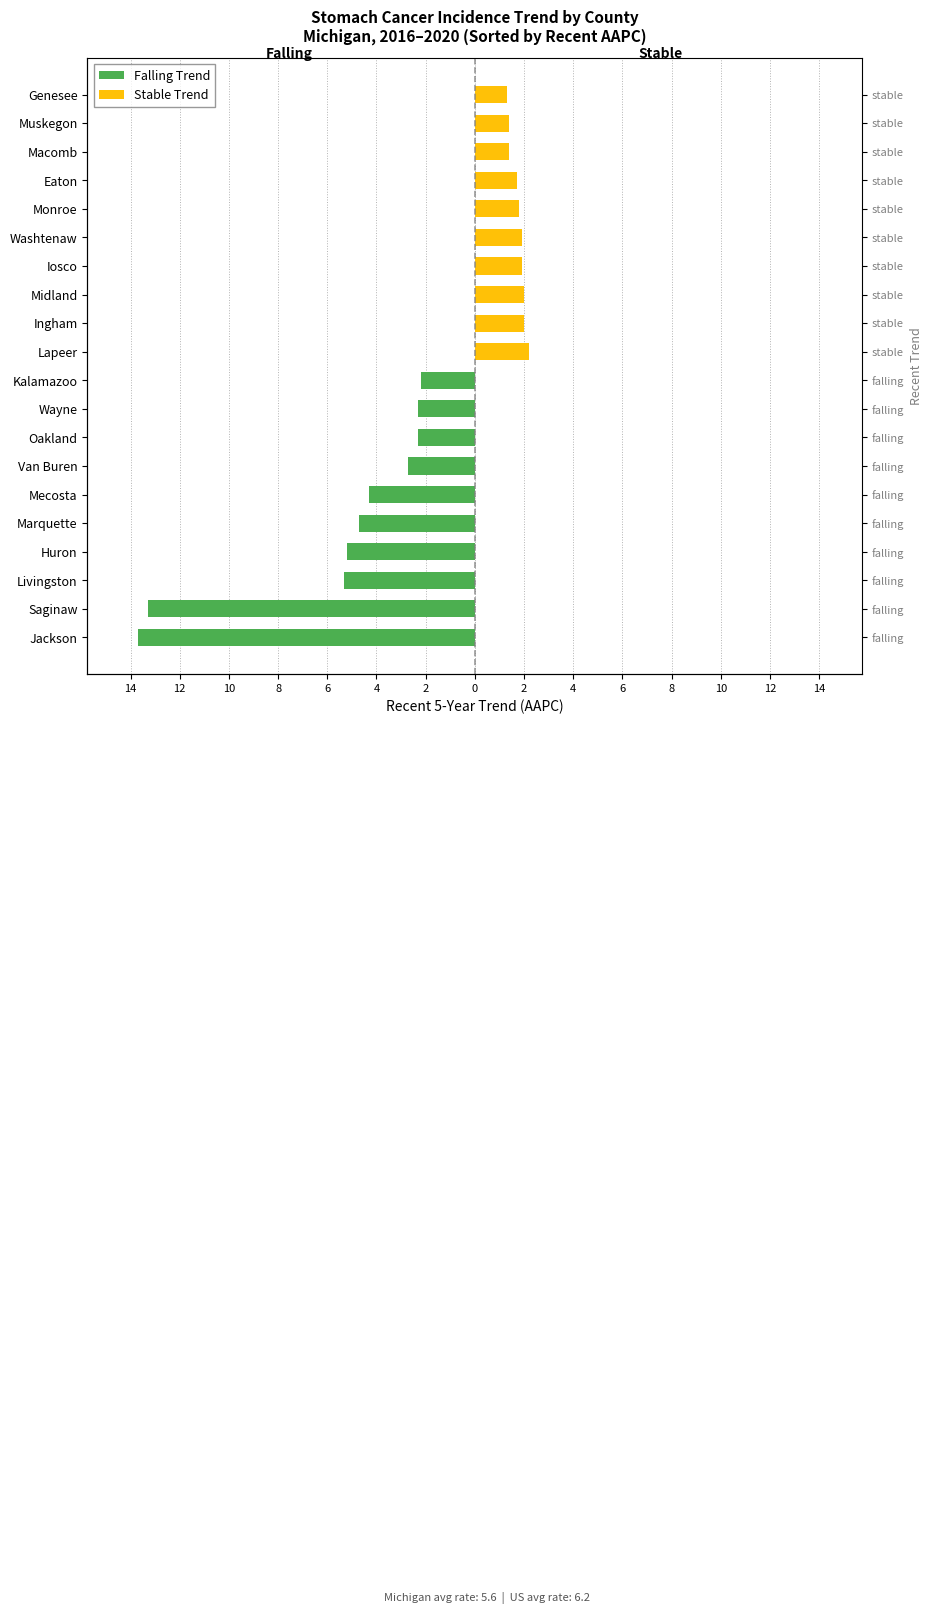

Reading right to left, transcribe all the data shown in this chart.

Falling Trend: 0.0	0.0	0.0	0.0	0.0	0.0	0.0	0.0	0.0	0.0	-2.2	-2.3	-2.3	-2.7	-4.3	-4.7	-5.2	-5.3	-13.3	-13.7
Stable Trend: 1.3	1.4	1.4	1.7	1.8	1.9	1.9	2.0	2.0	2.2	0.0	0.0	0.0	0.0	0.0	0.0	0.0	0.0	0.0	0.0